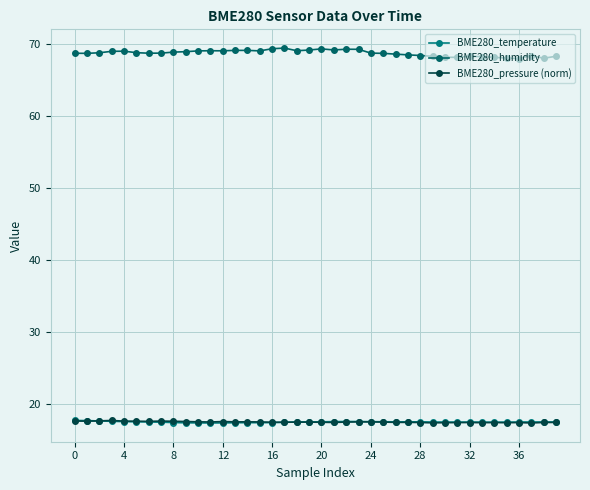

True or false: BME280_humidity and BME280_temperature cross at least once.

False